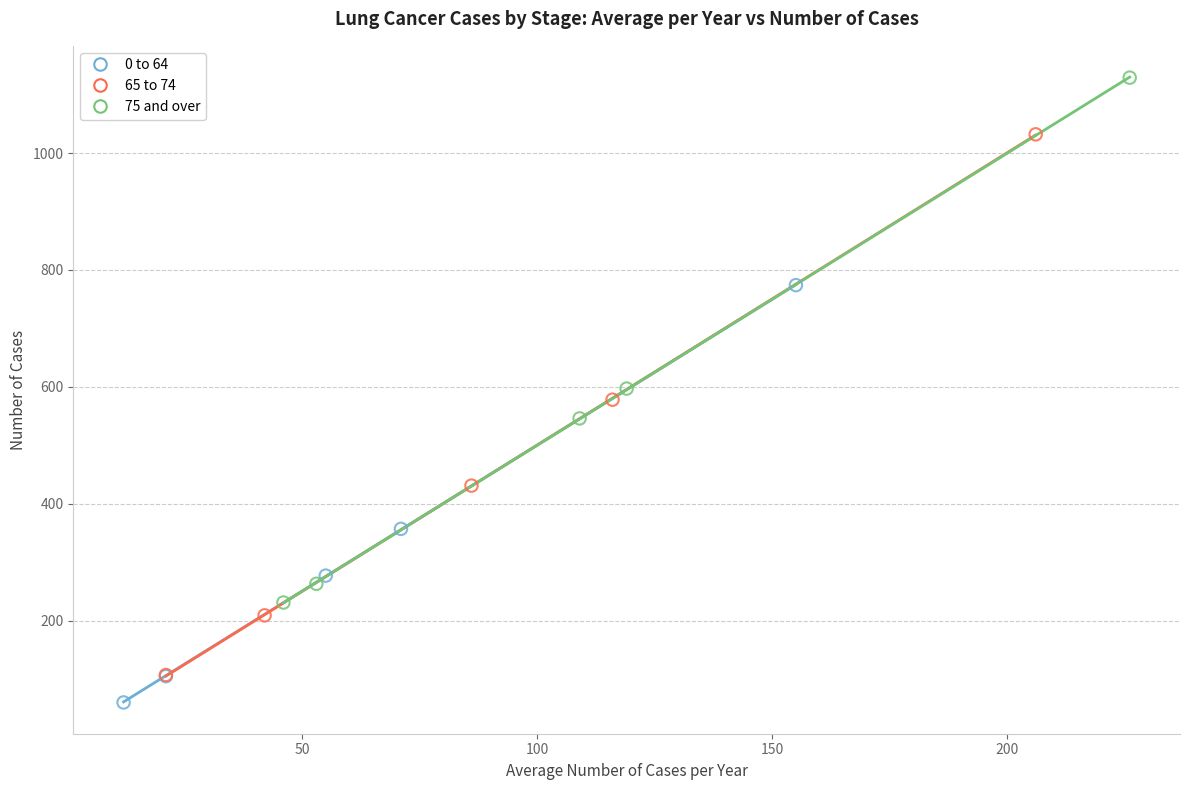

Which series has the largest Y range (max minus min)?

65 to 74